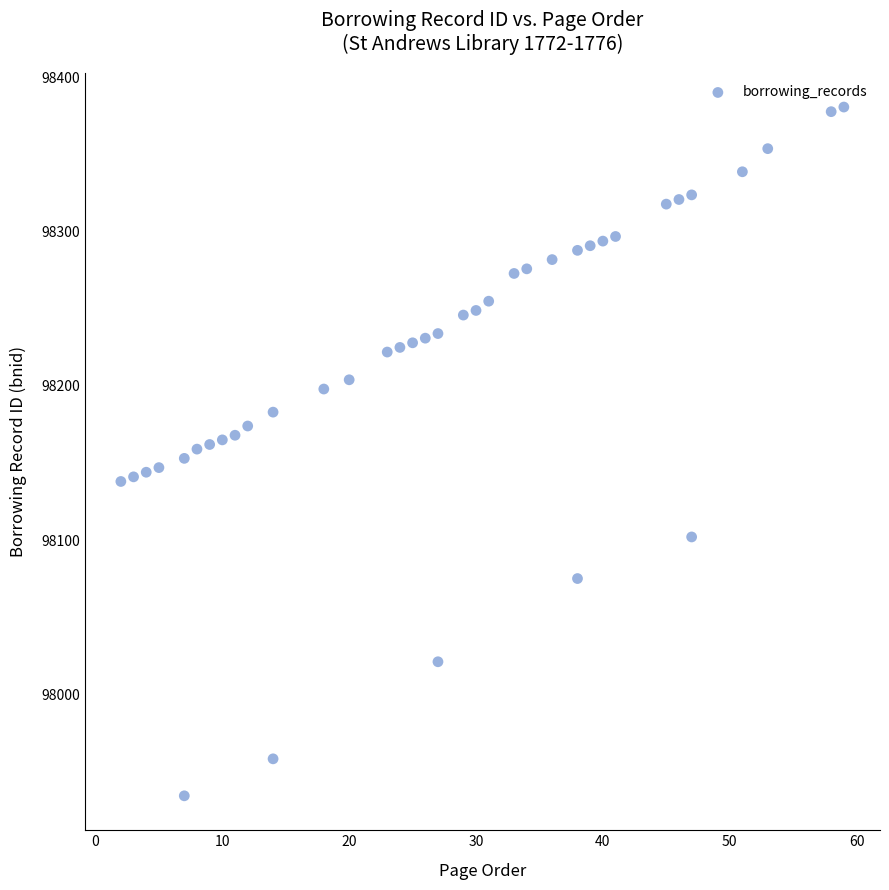

What is the range of X values (max minus min)?

57